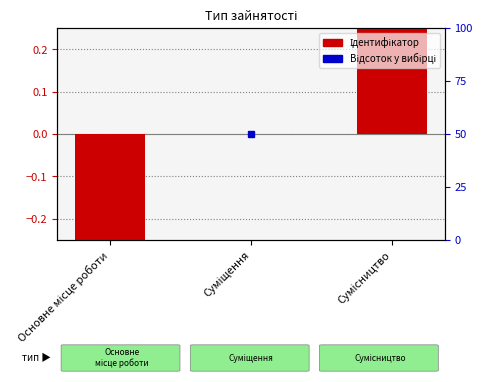

At which label is the value closest to 0?

Суміщення